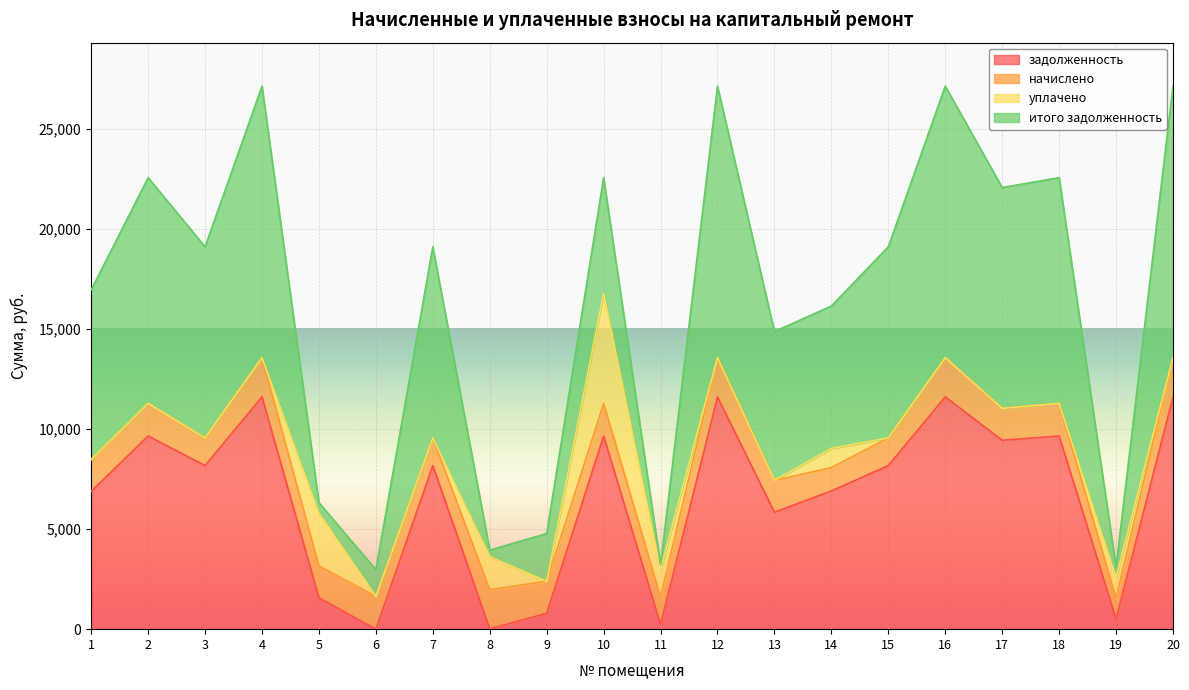

After their last crossing, which series has the higher values: задолженность or уплачено?

задолженность